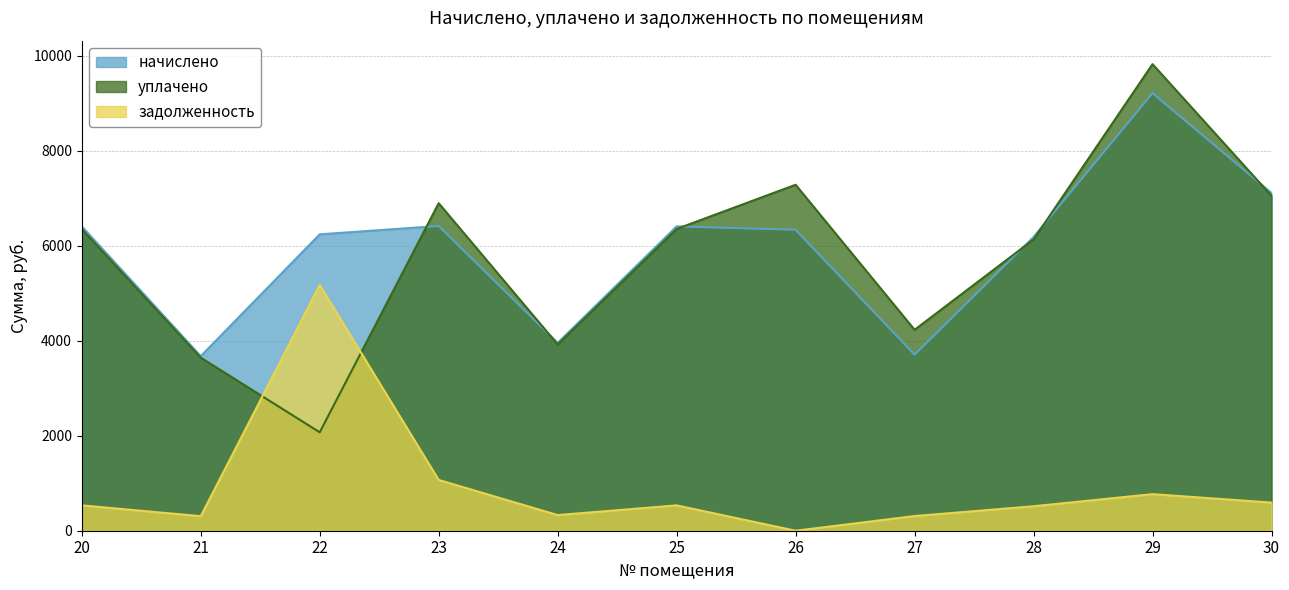

Reading left to right, what are all the values shown in this chart?

начислено: 20=6409.6	21=3676.3	22=6241.8	23=6417.6	24=3956.0	25=6409.6	26=6337.7	27=3708.2	28=6185.8	29=9214.8	30=7112.9
уплачено: 20=6355.0	21=3645.0	22=2072.9	23=6897.8	24=3922.4	25=6355.0	26=7286.1	27=4231.6	28=6133.1	29=9825.9	30=7052.4
задолженность: 20=534.1	21=306.4	22=5176.4	23=1069.6	24=329.7	25=534.1	26=0.0	27=309.0	28=515.5	29=770.6	30=592.7